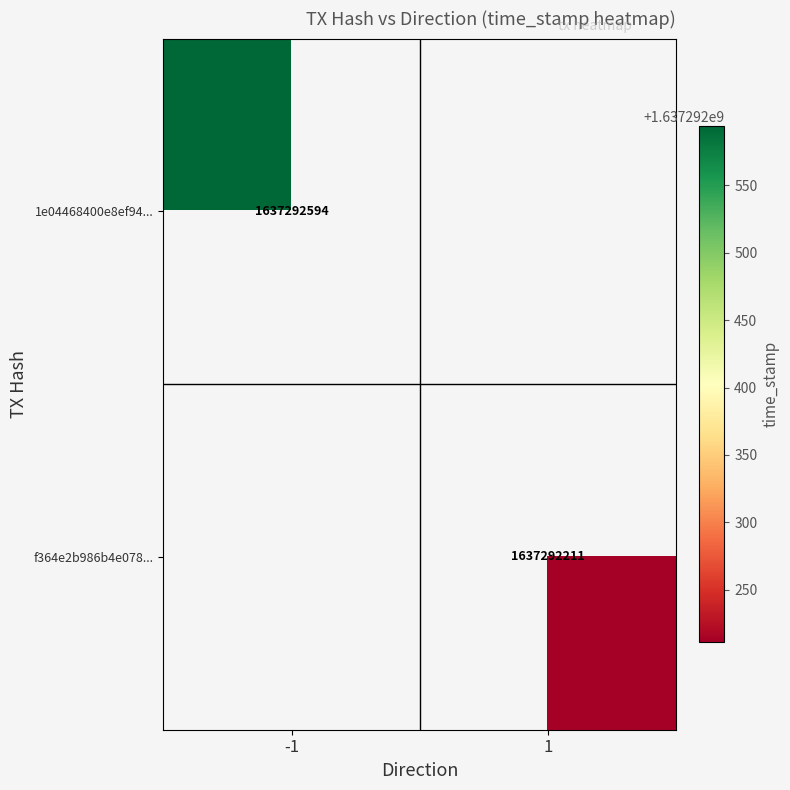

Which series has the largest range (max minus min)?

1e04468400e8ef9474ebea14b0662c34738a6e1